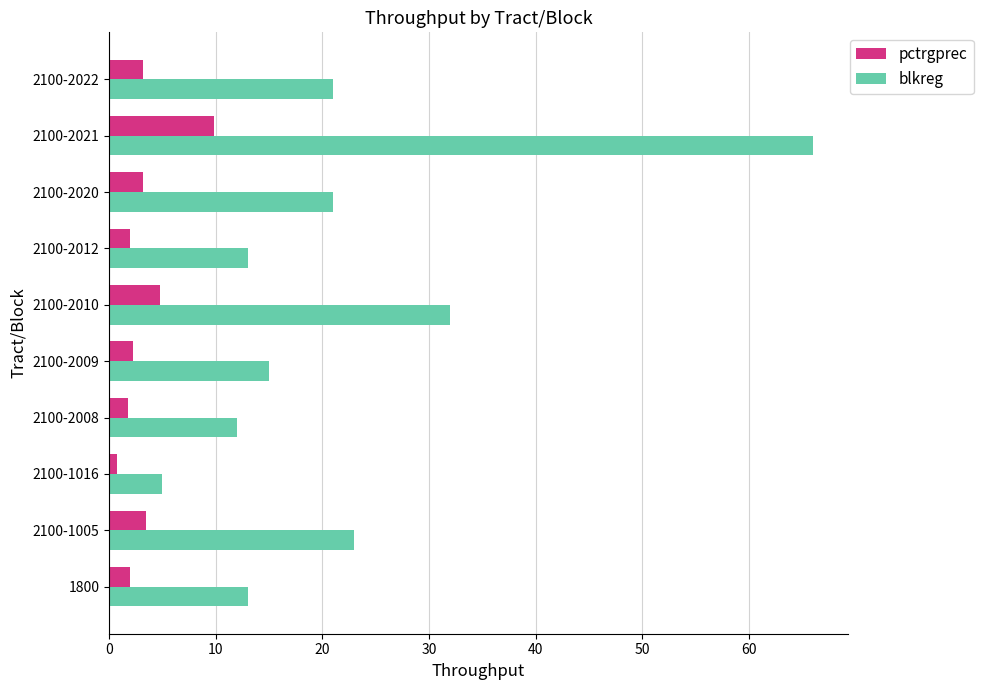

Rank the series by their average value, from lowest to highest.

pctrgprec, blkreg